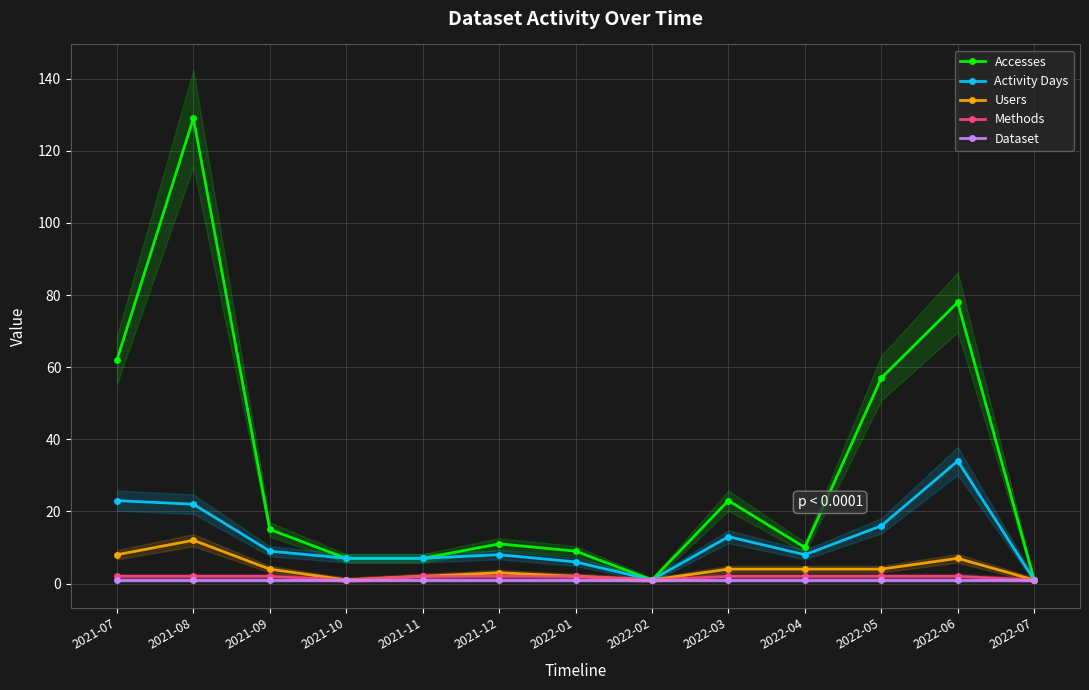

At which label is Activity Days closest to 17?

2022-05